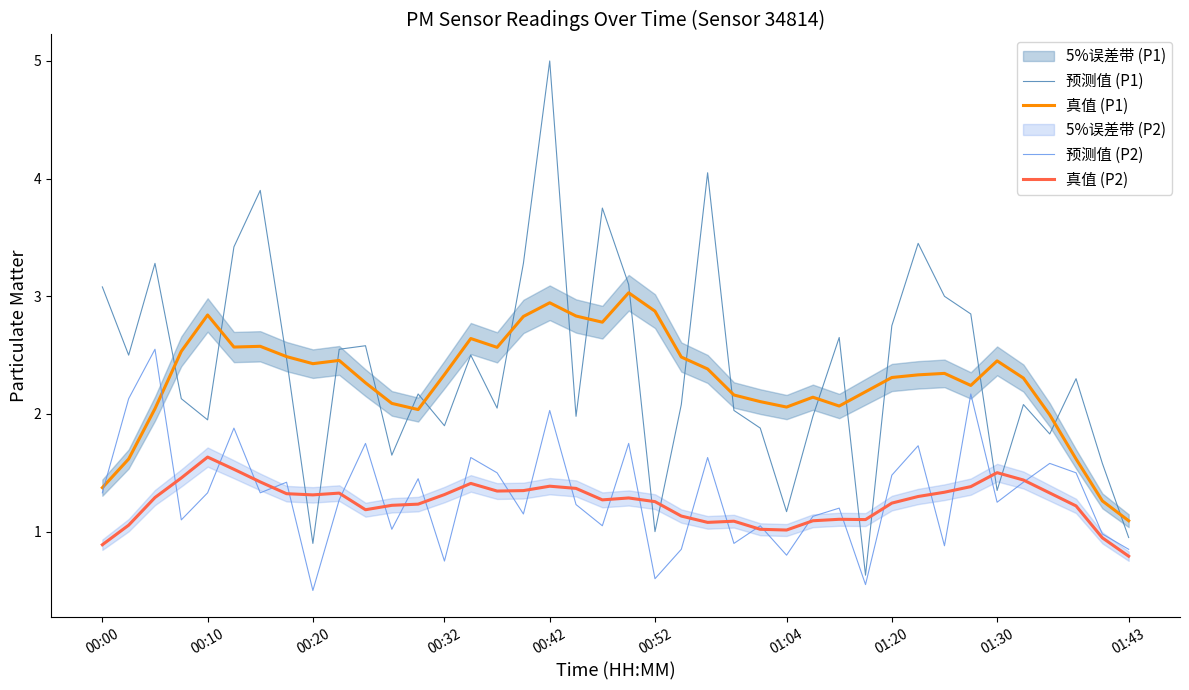

What is the maximum value for 预测值 (P1)?

5.0